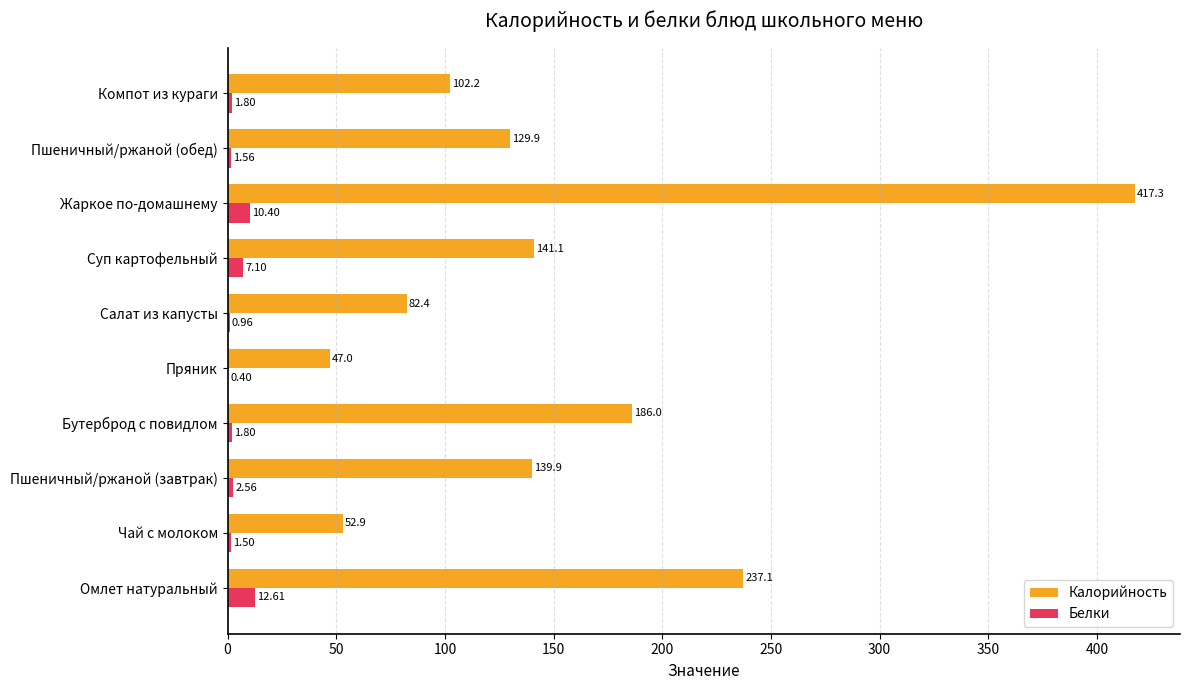

At which label is Белки closest to 6?

Суп картофельный